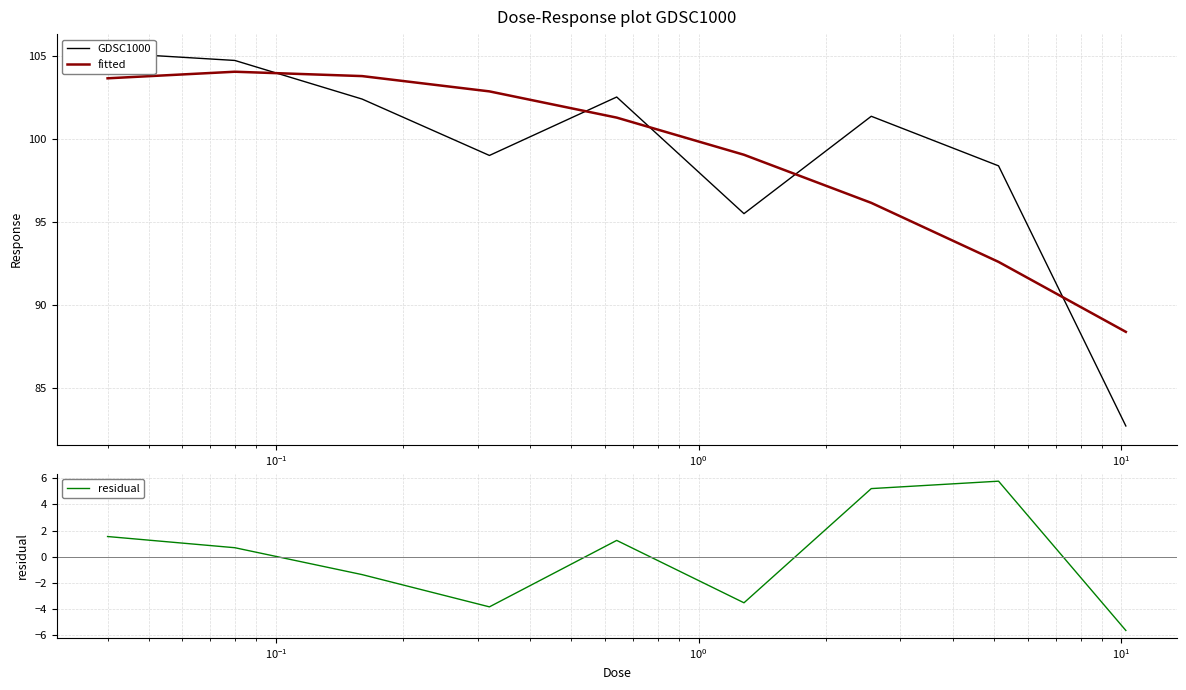

What is the lowest value of the fitted series?

88.4